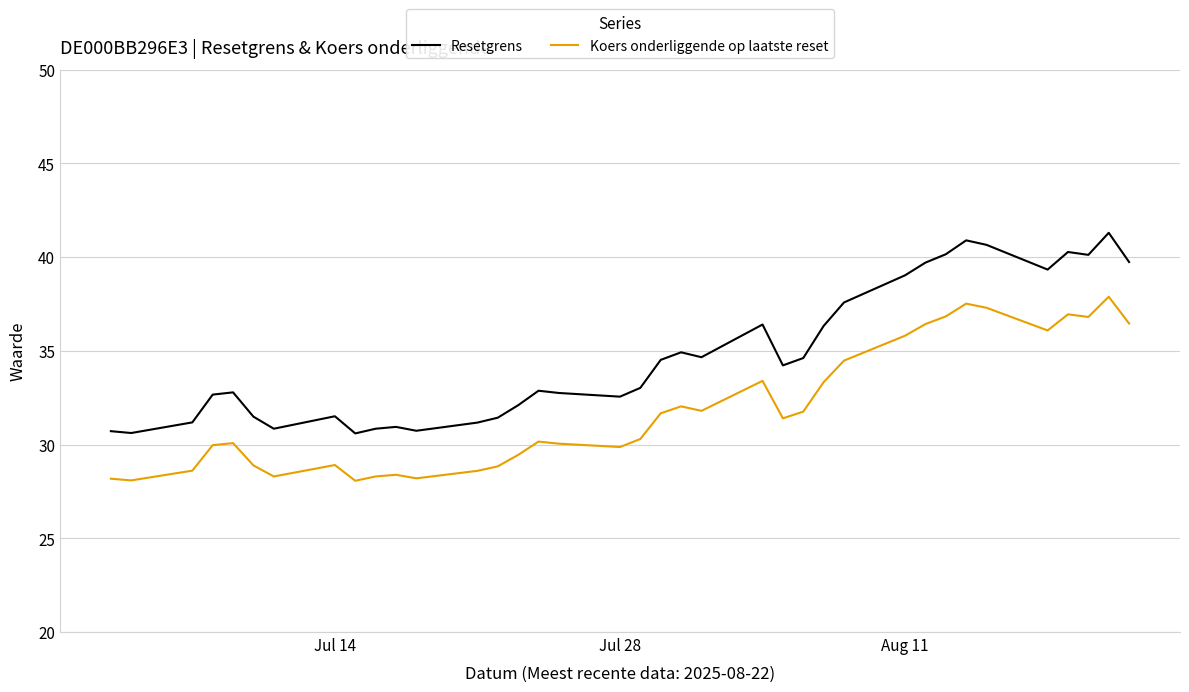

What is the maximum value for Resetgrens?

41.3